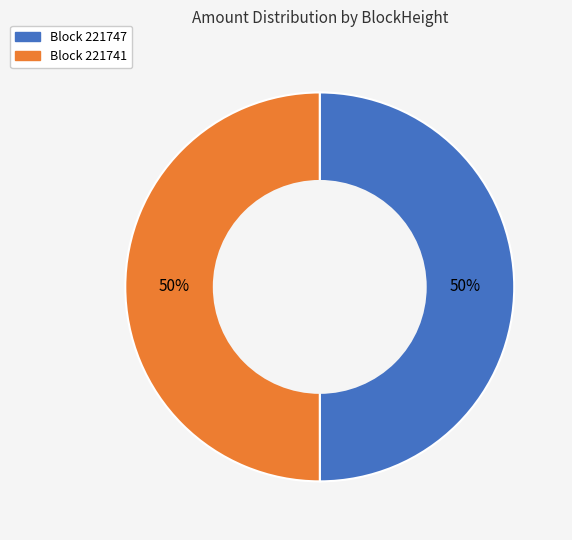

How many slices are in this pie chart?

2